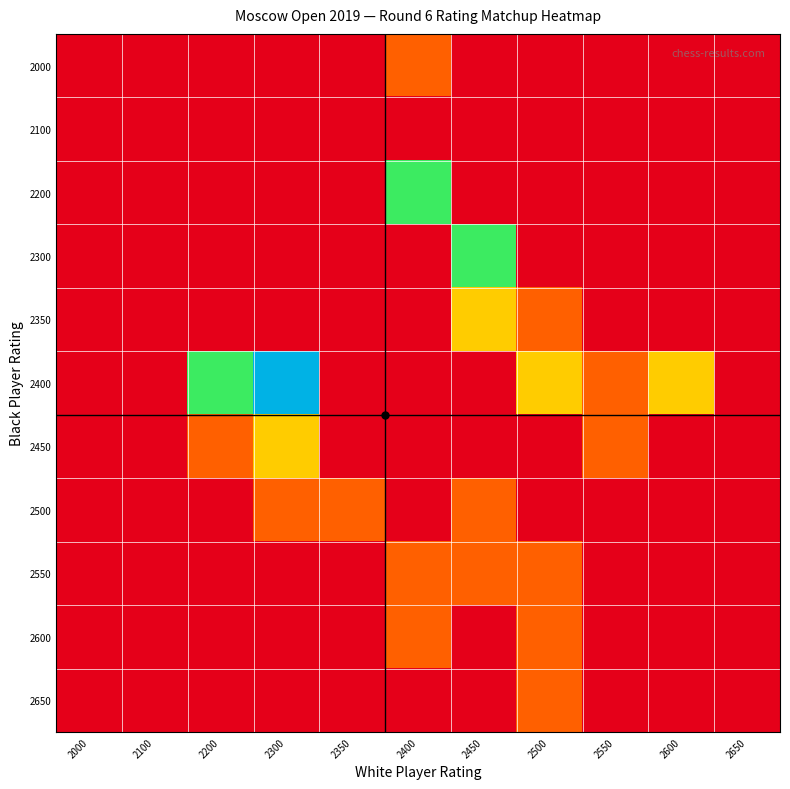

Rank the series by their maximum value, from lowest to highest.

2100, 2000, 2500, 2550, 2600, 2650, 2350, 2450, 2200, 2300, 2400